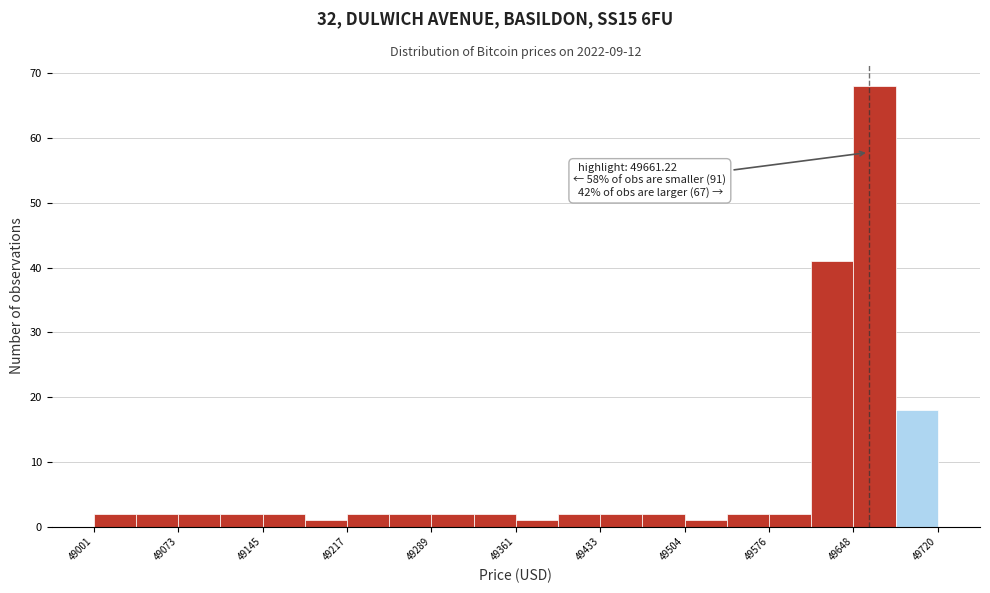

Read against the x-axis, roughly where is the centre of the tallest bar?

49670